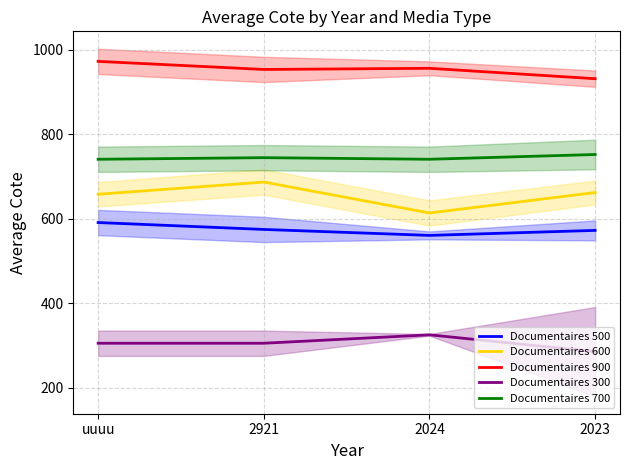

How many values in the Documentaires 900 series exceed 956?

2